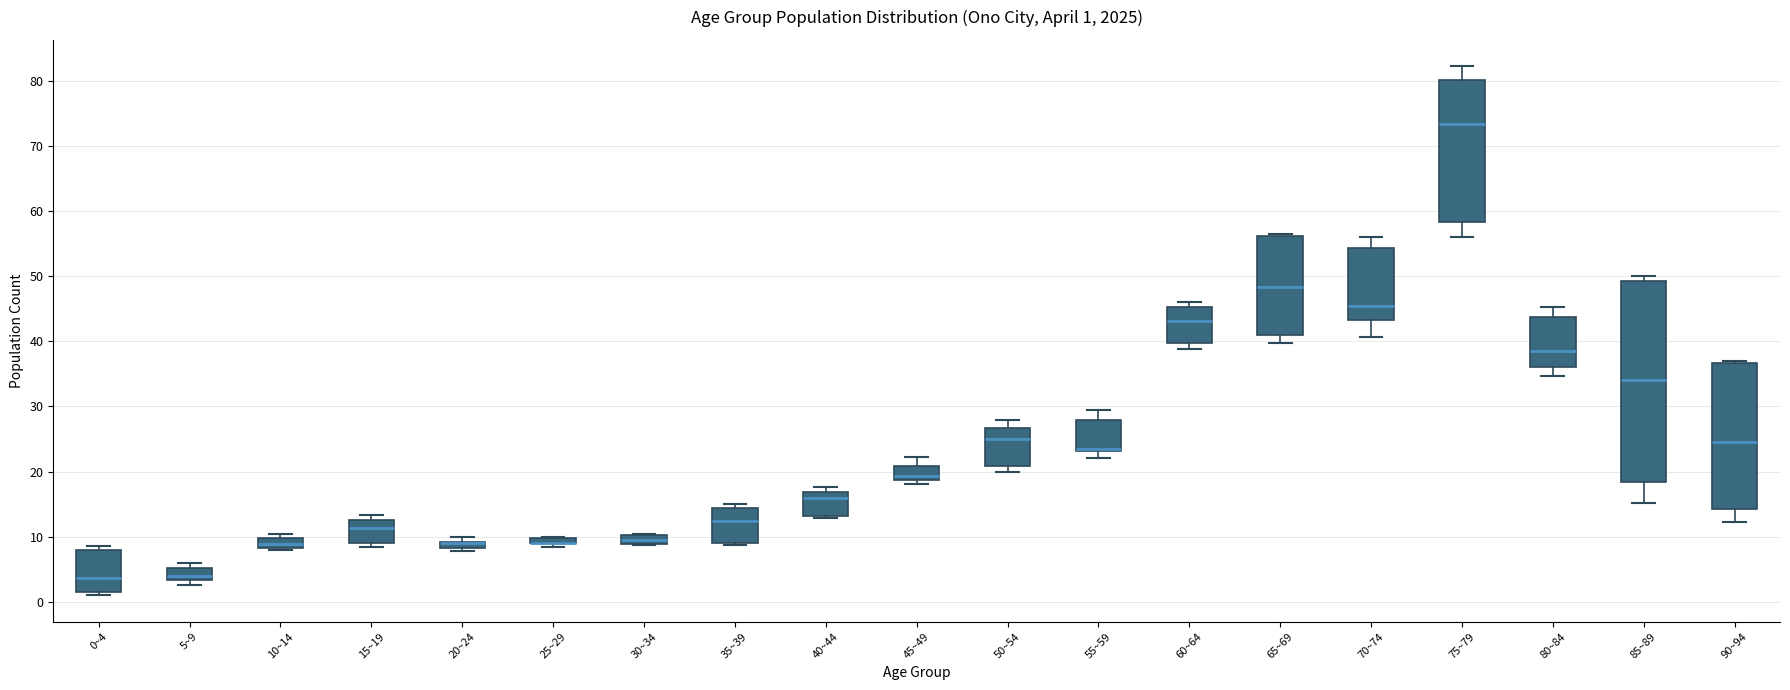

Which box is the tallest, from its lower edge to its upper edge?

85~89